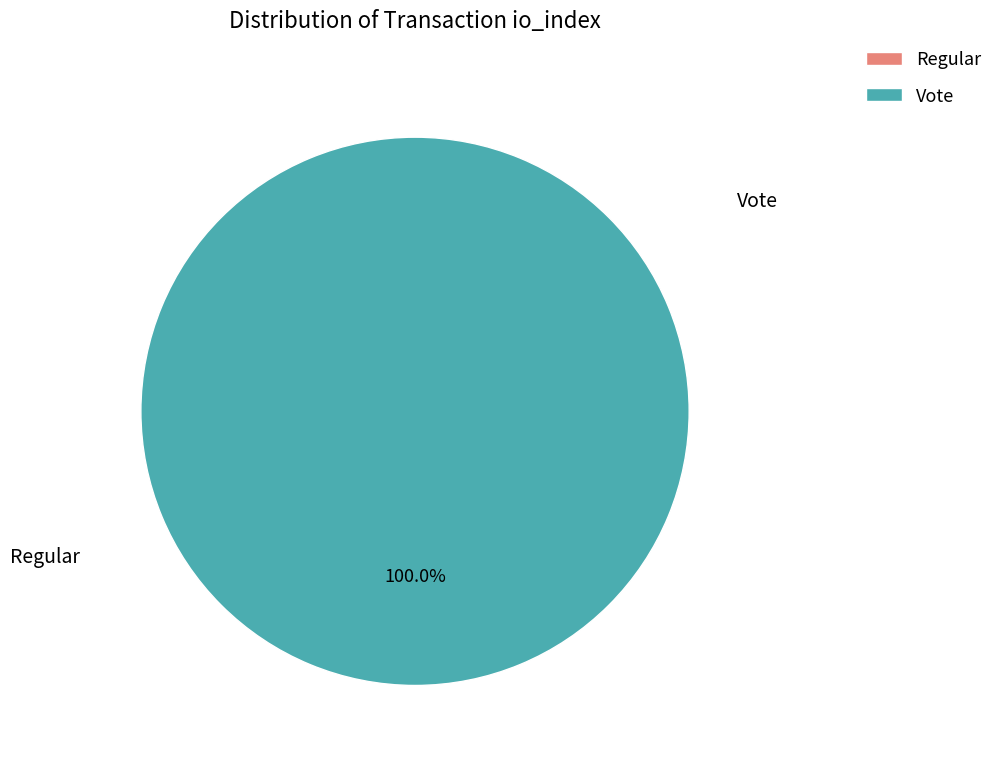

How many slices are in this pie chart?

2